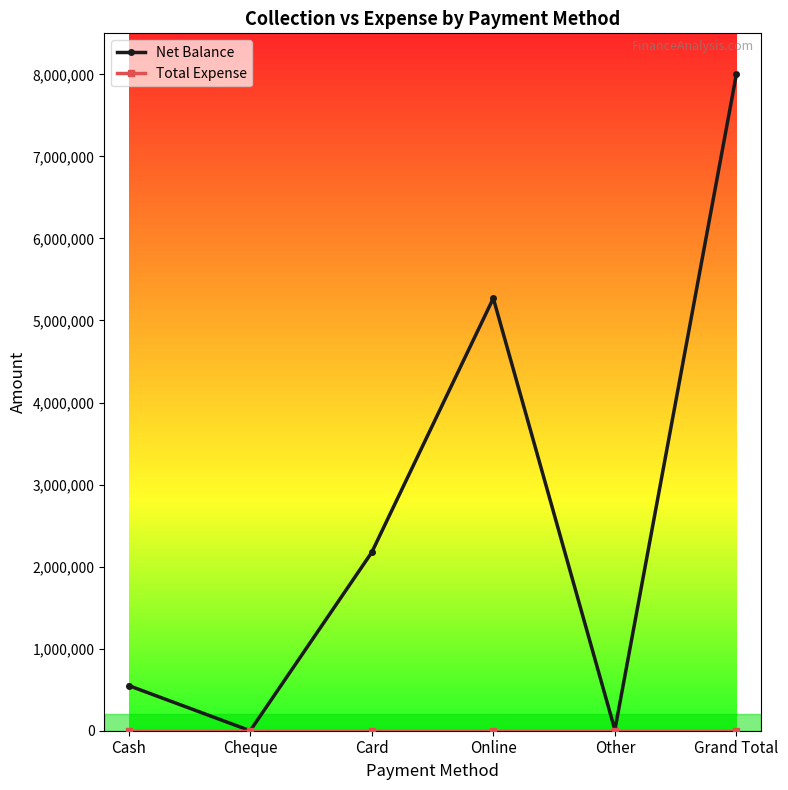

At which category is the sum across all series the highest?

Grand Total